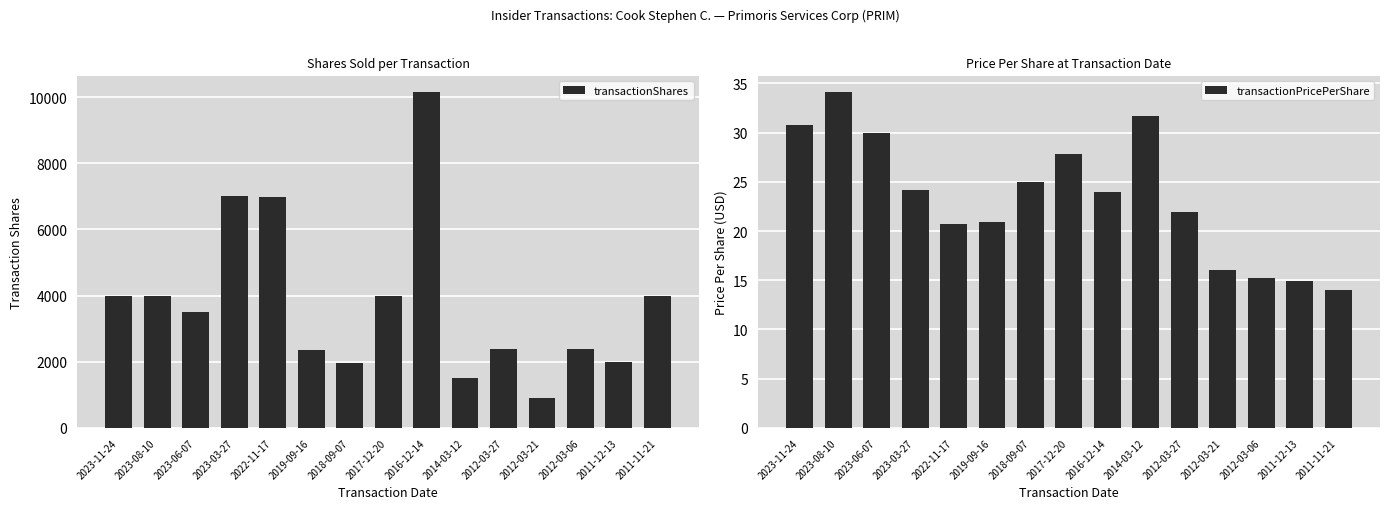

What is the total value across all series at 2019-09-16?

2369.9